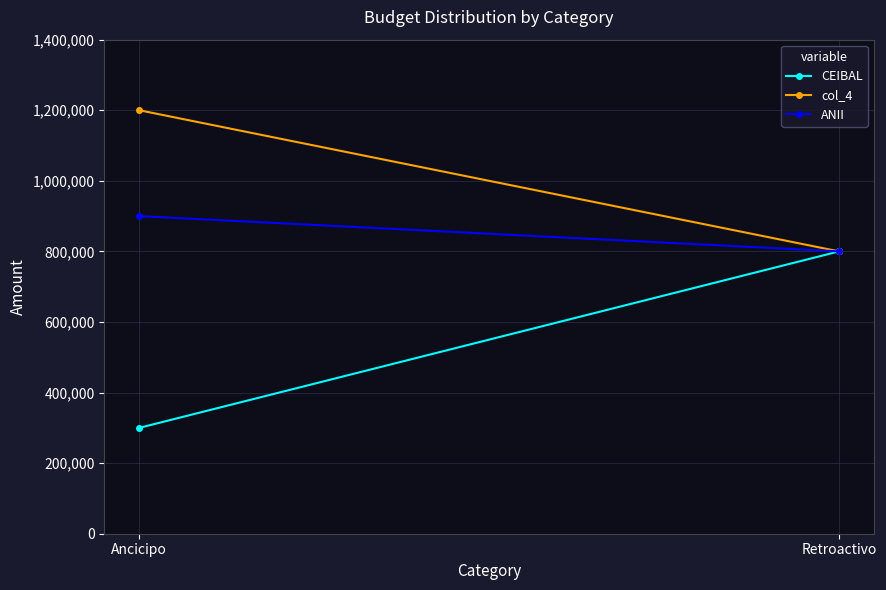

Reading left to right, extract all data points from this chart.

CEIBAL: Ancicipo=300000	Retroactivo=800000
col_4: Ancicipo=1200000	Retroactivo=800000
ANII: Ancicipo=900000	Retroactivo=800000